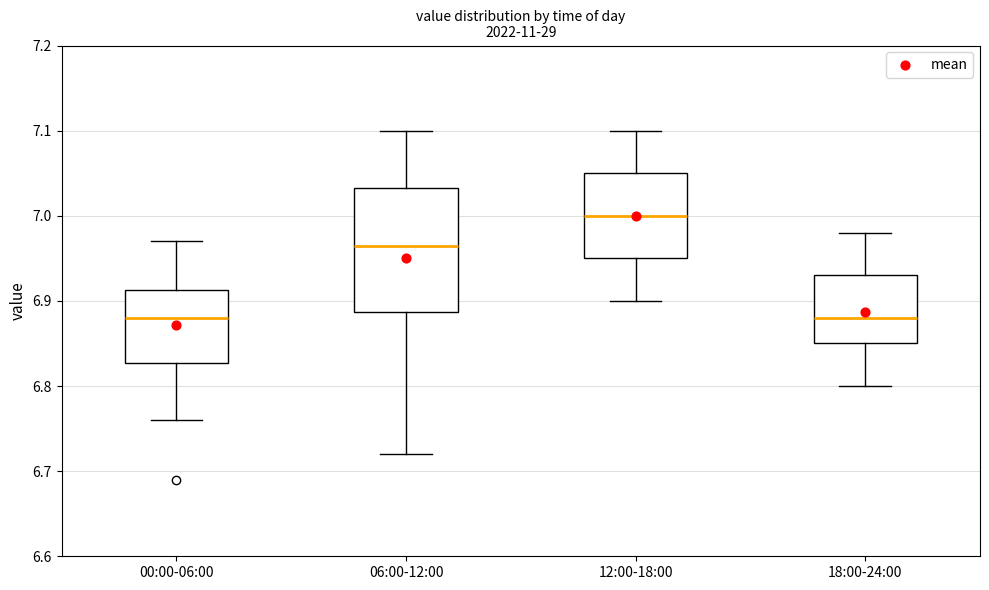

Reading left to right, read every box against the y-axis: the position of its median line, the range the box covers, and the ends of its whiskers. The values are not printed on the chart, so give them approximately, as read against the axis.

00:00-06:00: median 6.88, box 6.83 to 6.91, whiskers 6.76 to 6.97
06:00-12:00: median 6.97, box 6.89 to 7.03, whiskers 6.72 to 7.10
12:00-18:00: median 7.00, box 6.95 to 7.05, whiskers 6.90 to 7.10
18:00-24:00: median 6.88, box 6.85 to 6.93, whiskers 6.80 to 6.98